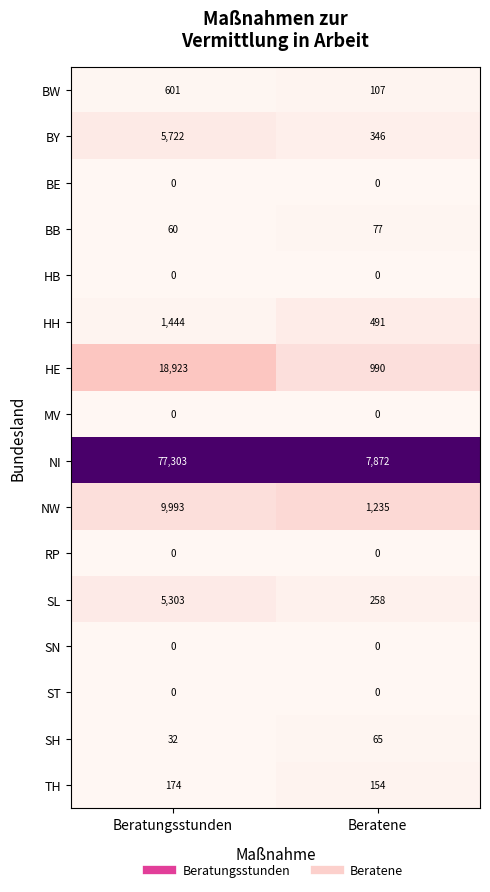

Between Beratungsstunden and Beratene, which series saw the biggest shift?

NI